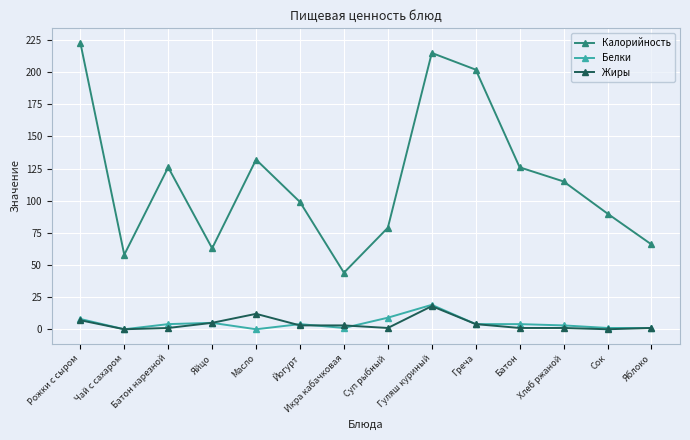

At how many categories does at least one series exceed 22?

14